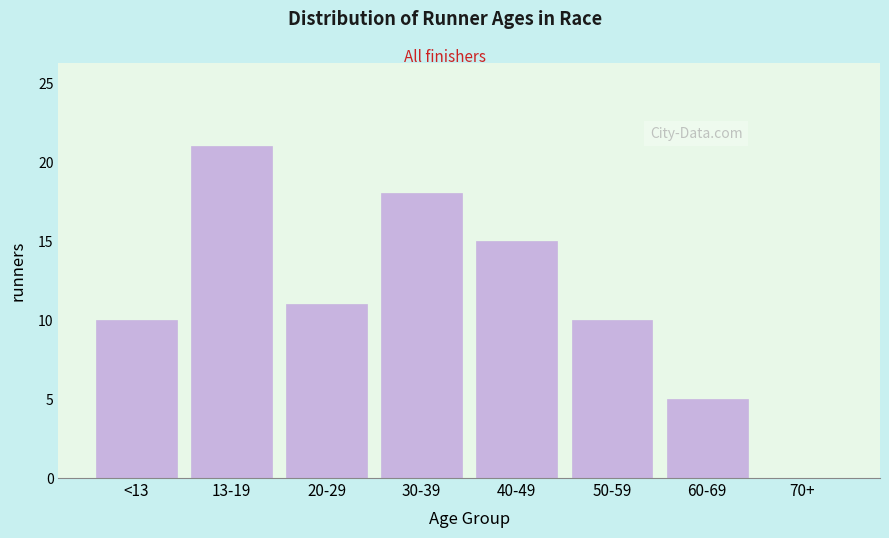

Reading left to right, extract all data points from this chart.

<13=10	13-19=21	20-29=11	30-39=18	40-49=15	50-59=10	60-69=5	70+=0